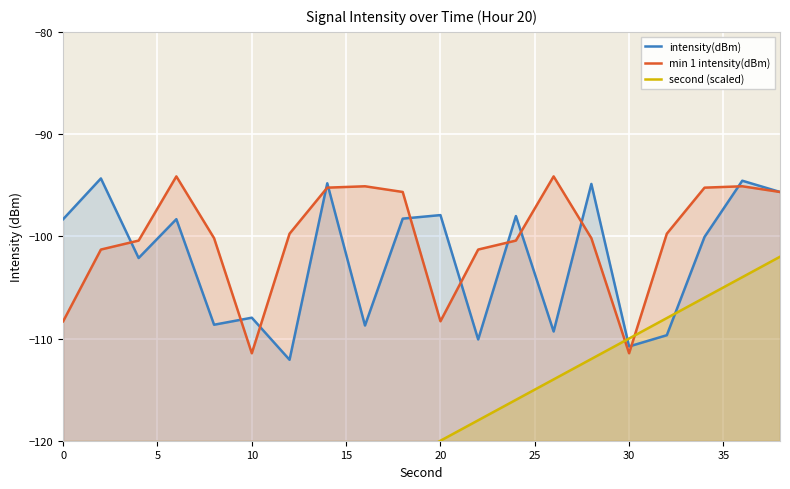

What is the maximum value for min 1 intensity(dBm)?

-94.1